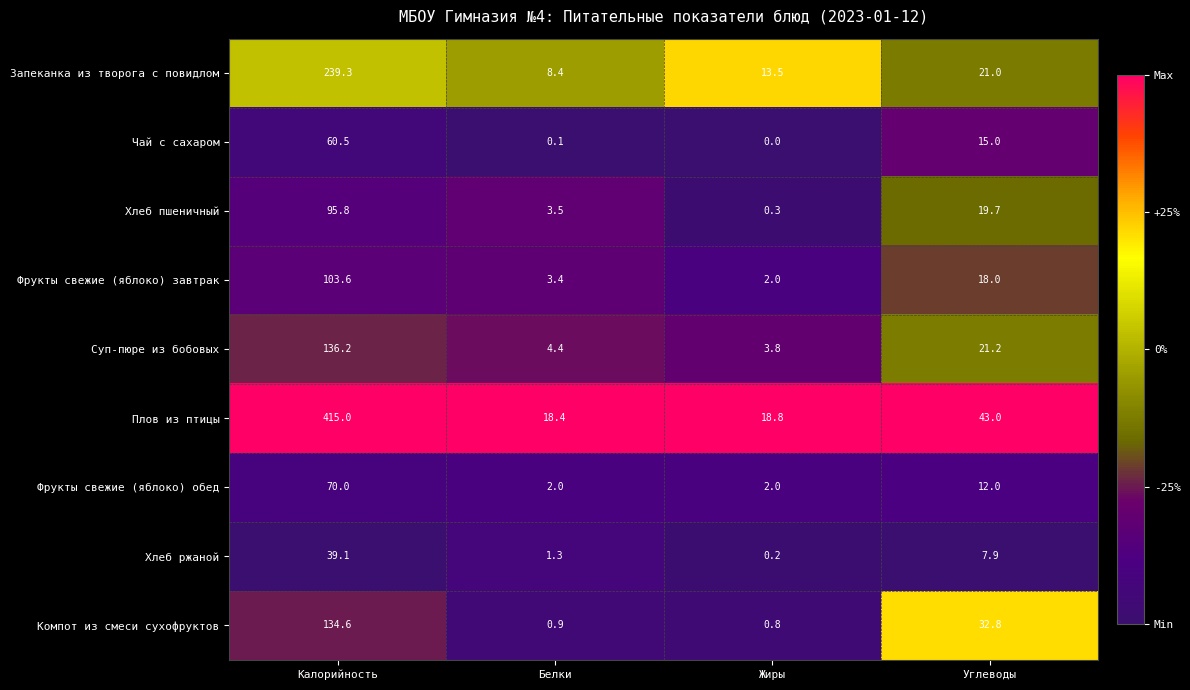

What is the total value across all series at Углеводы?

190.6